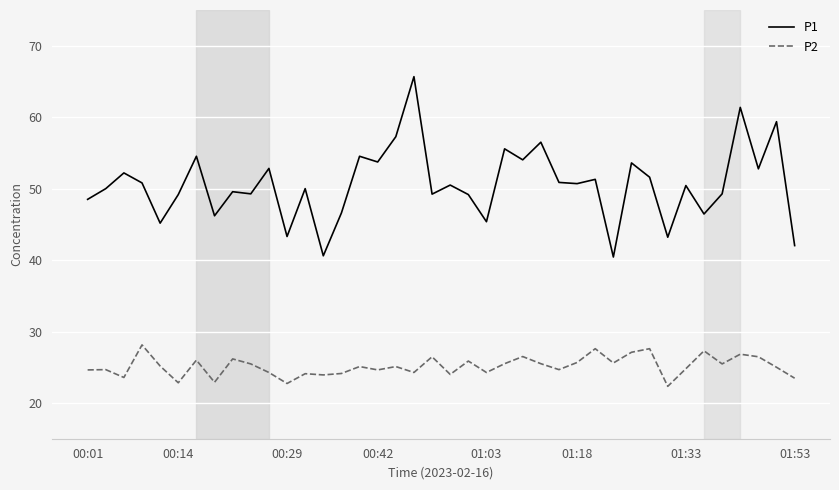

Which series has the widest spread of values?

P1